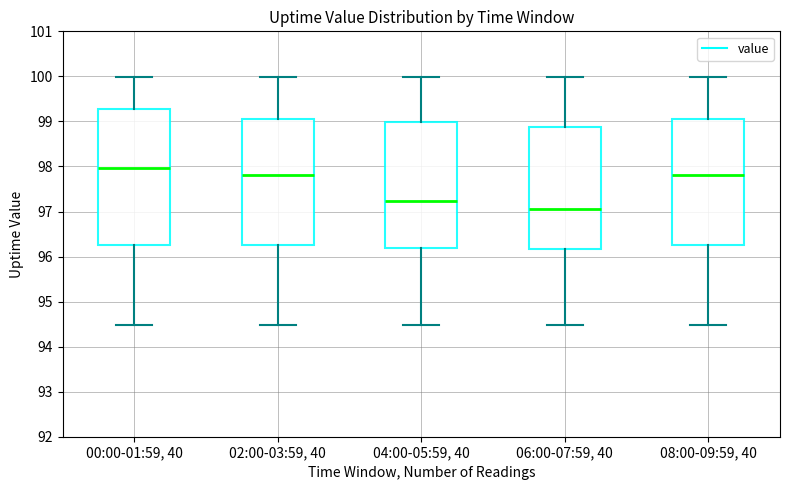

Comparing the boxes themselves (not the whiskers), which one is the tallest?

00:00-01:59, 40